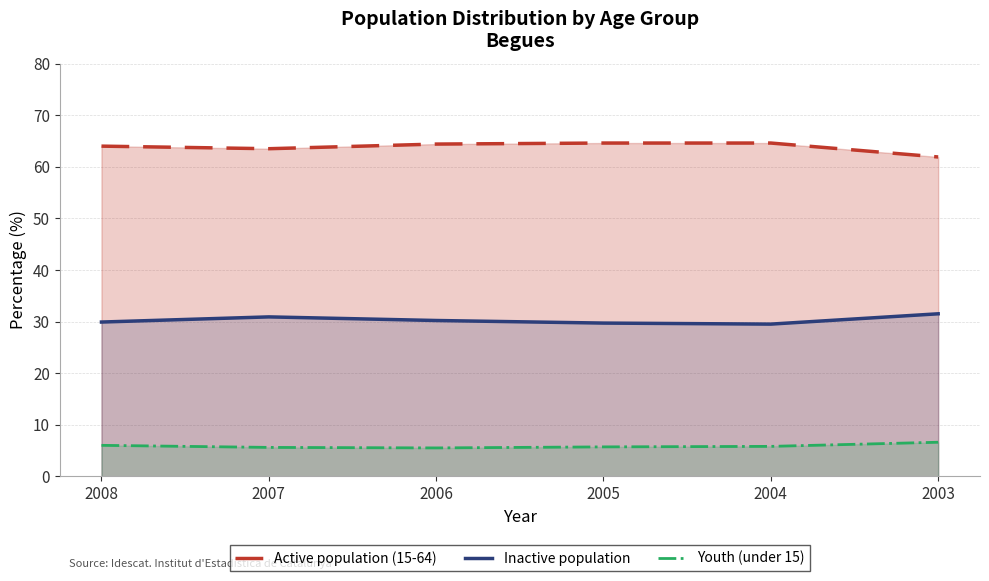

True or false: Youth (under 15) has more than 2 points higher than both neighbors.

False